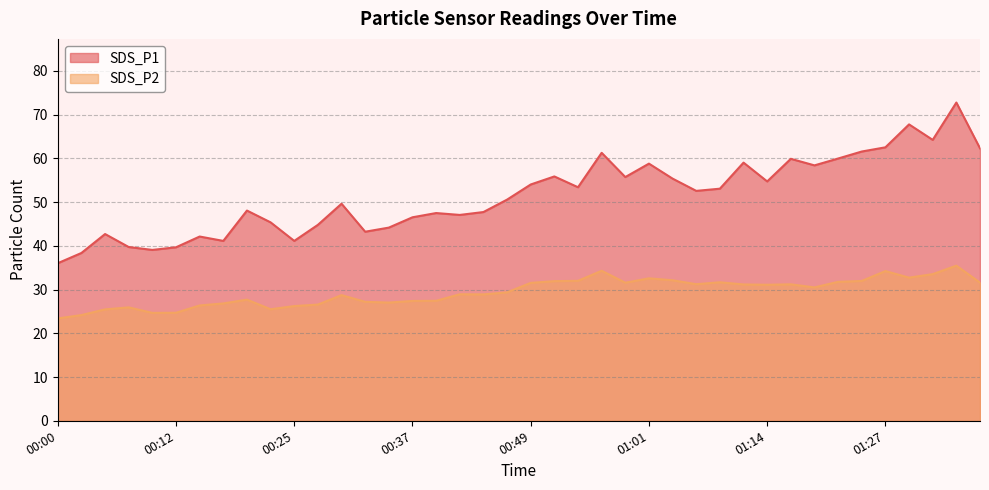

How many lines are shown in the chart?

2